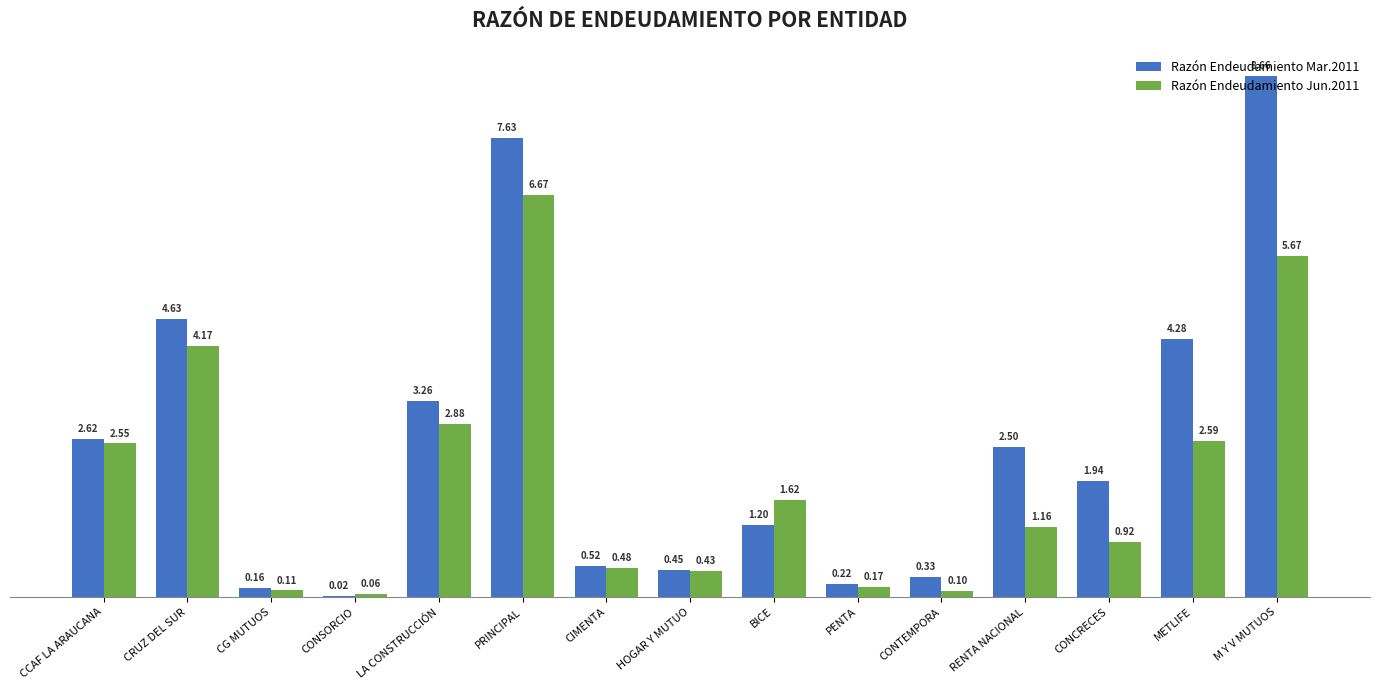

Which label corresponds to the largest value in the chart?

M Y V MUTUOS